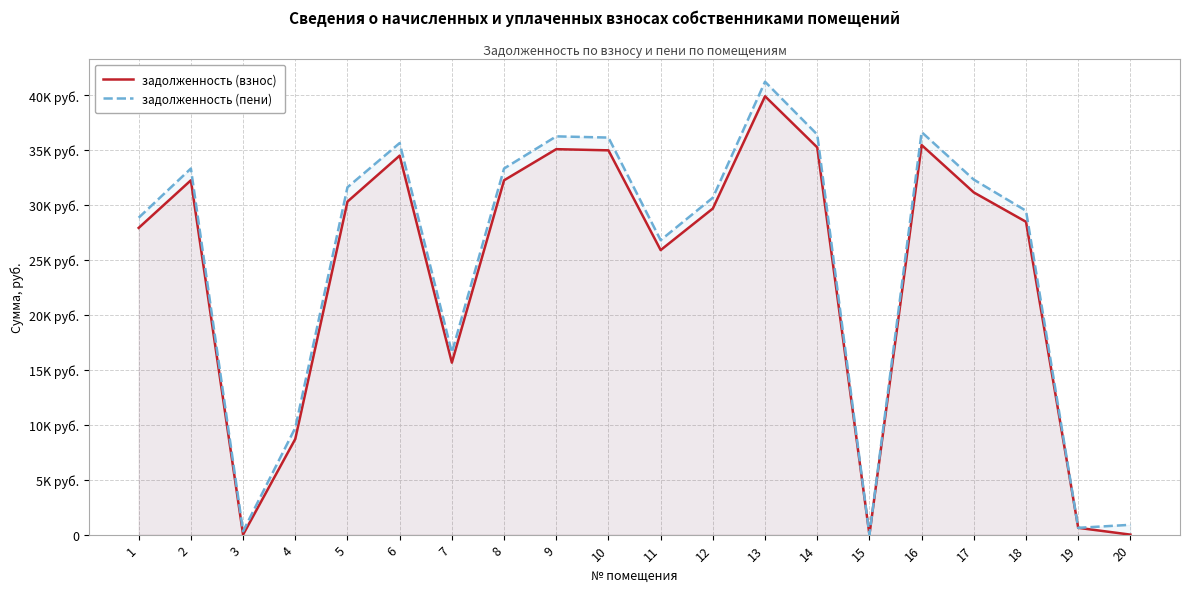

At how many categories does at least one series exceed 8384?

16